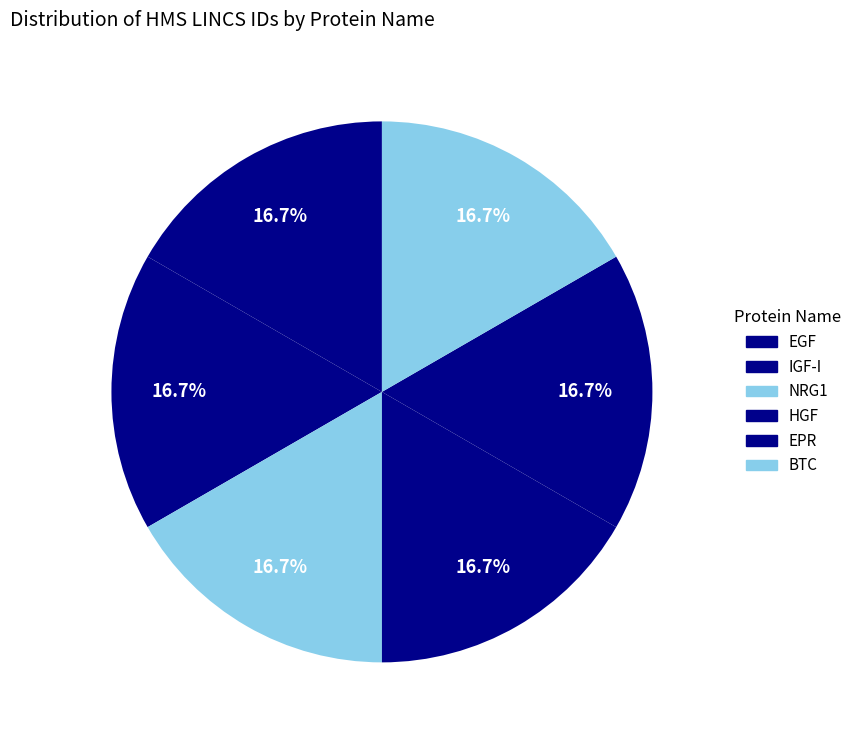

What is the smallest slice in the pie chart?

EGF